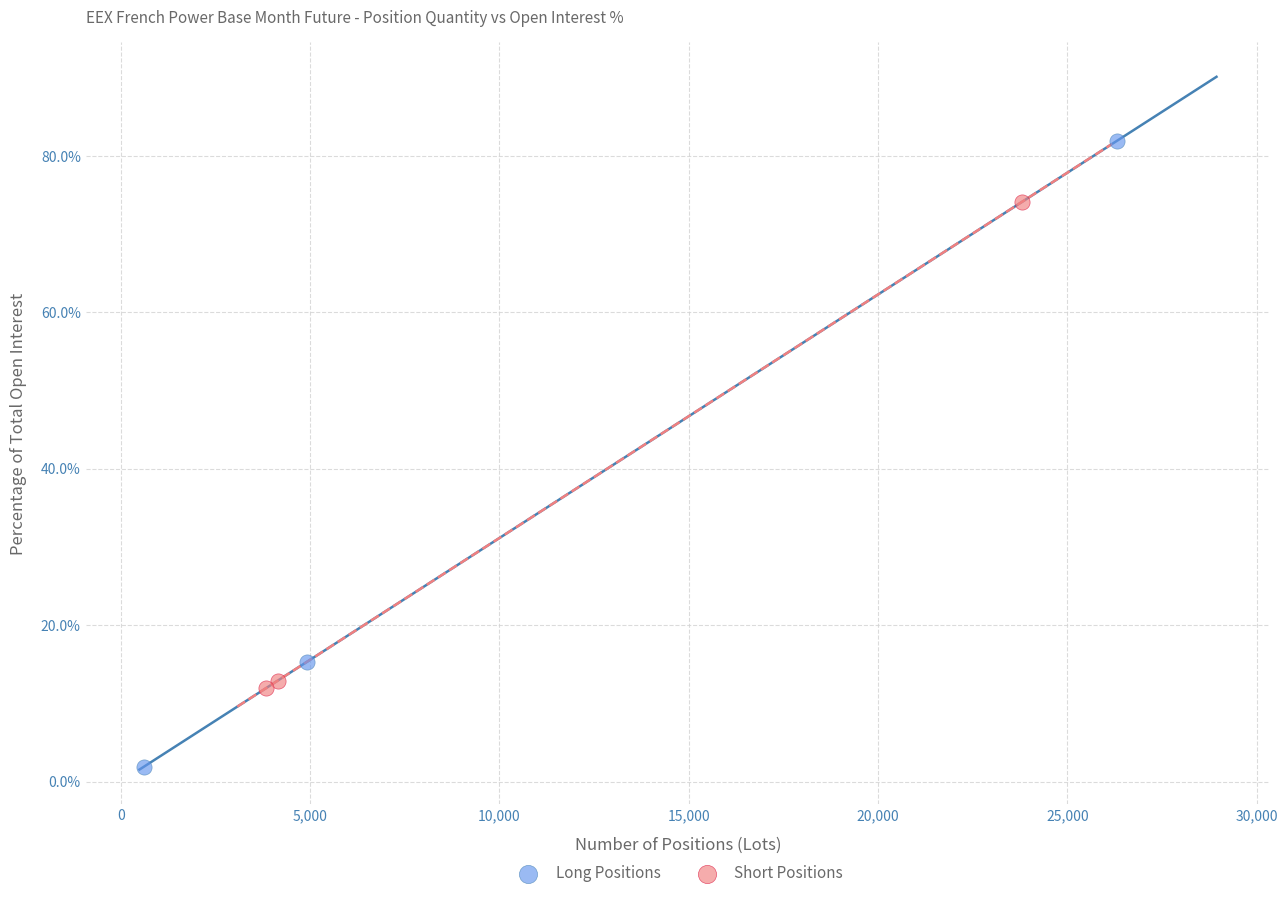

Which series reaches the maximum Y coordinate?

Long Positions